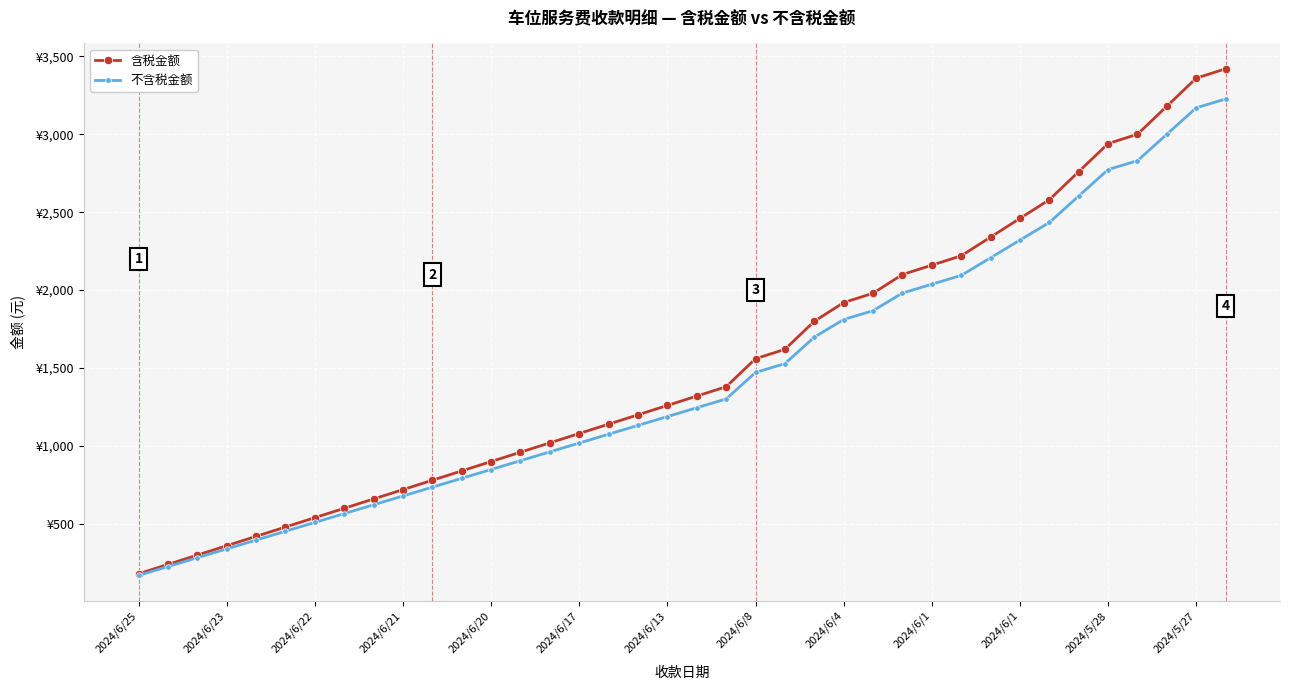

What are all the series names shown in the legend?

含税金额, 不含税金额